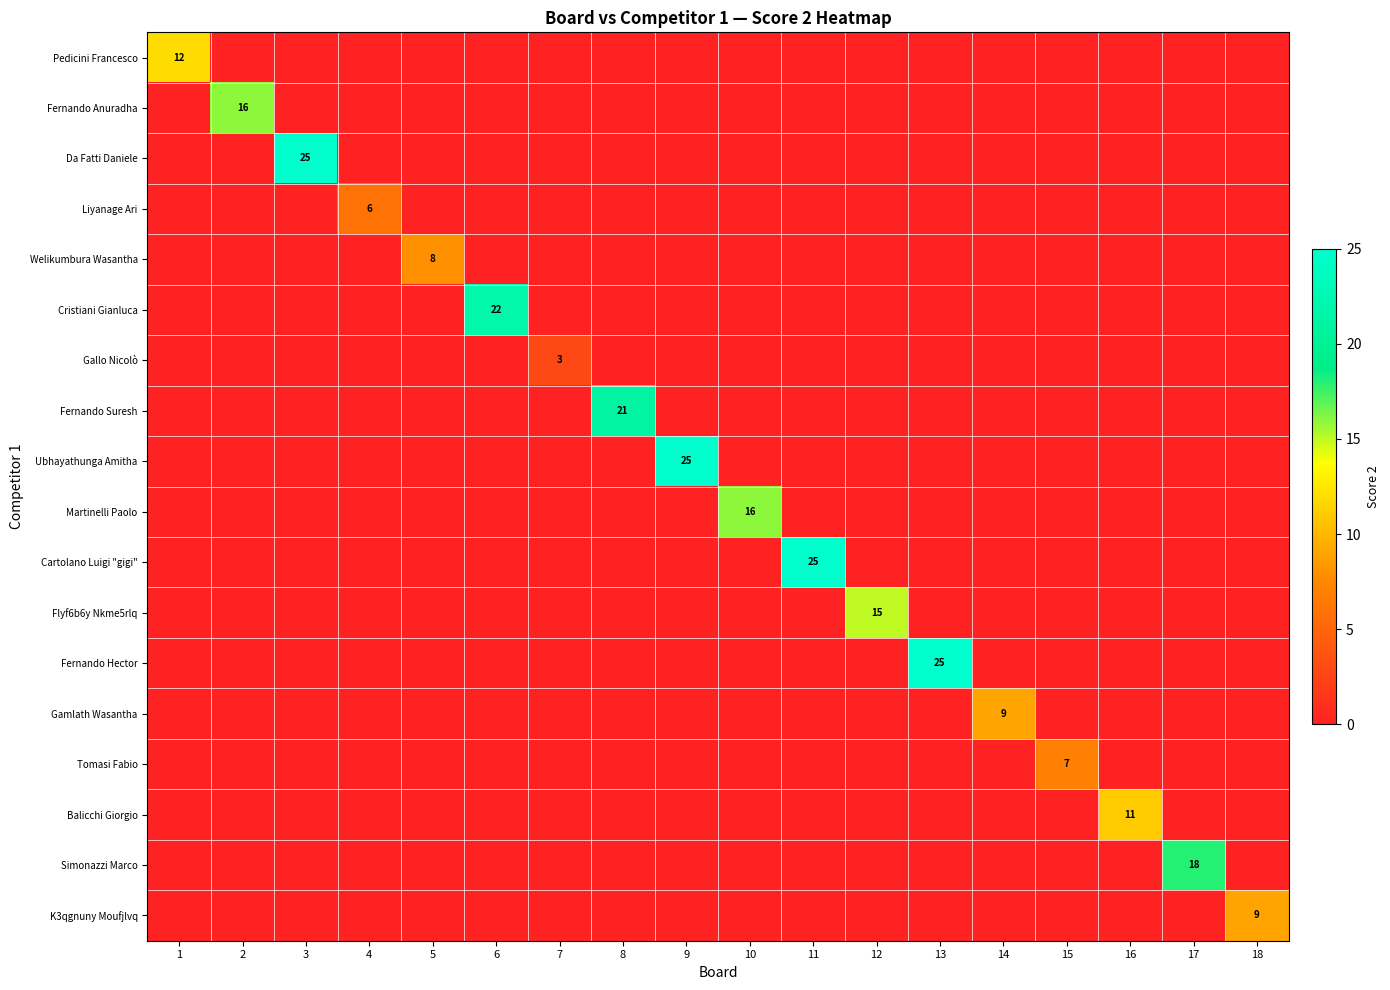

True or false: Martinelli Paolo has a value of 16 at 10.

True